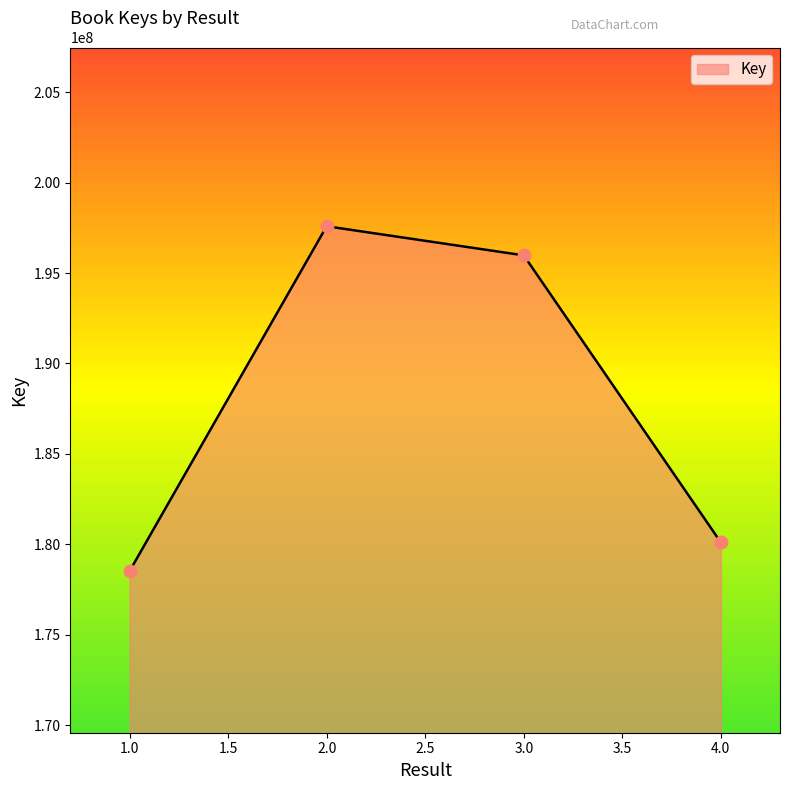

Between 2.0 and 4.0, which is larger?

2.0